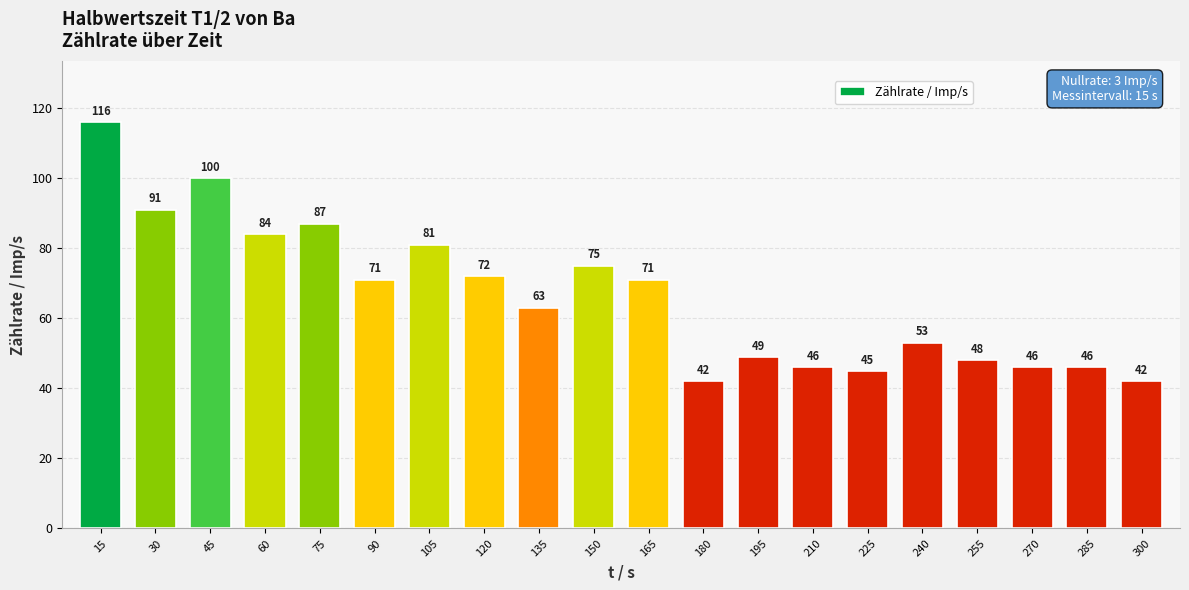

What is the sum of all values?

1328